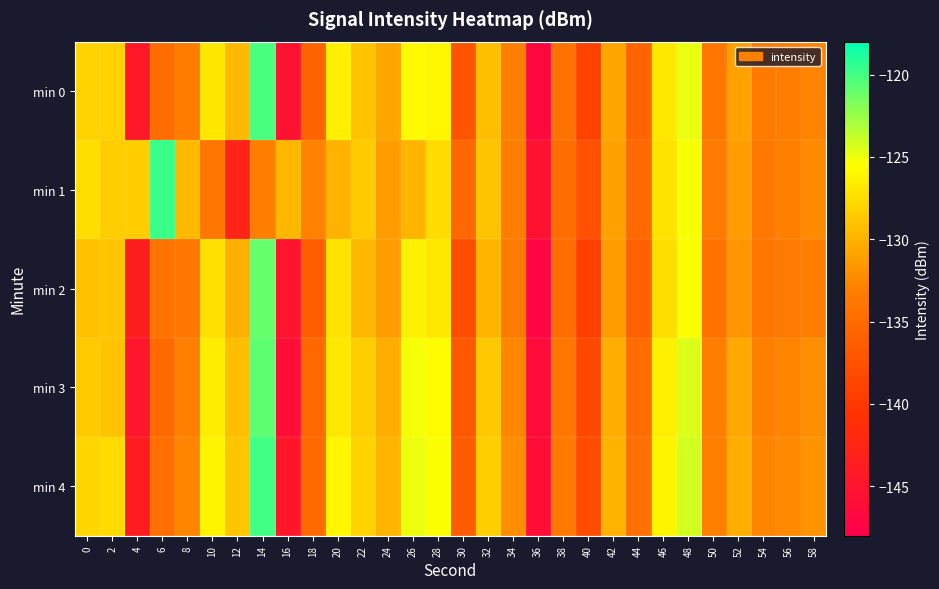

Reading left to right, extract all data points from this chart.

min 0: 0=-128.0	2=-128.1	4=-144.3	6=-134.9	8=-133.3	10=-126.9	12=-129.6	14=-120.2	16=-145.4	18=-135.7	20=-126.4	22=-129.0	24=-130.7	26=-125.8	28=-126.0	30=-137.1	32=-129.2	34=-132.9	36=-146.7	38=-134.4	40=-139.0	42=-130.8	44=-135.6	46=-126.8	48=-124.9	50=-133.8	52=-131.0	54=-133.4	56=-133.1	58=-132.6
min 1: 0=-127.4	2=-128.4	4=-128.4	6=-119.7	8=-129.5	10=-133.8	12=-142.6	14=-133.2	16=-129.7	18=-132.7	20=-130.0	22=-128.5	24=-131.2	26=-129.8	28=-127.6	30=-135.4	32=-128.9	34=-133.1	36=-145.2	38=-134.8	40=-137.5	42=-131.0	44=-135.2	46=-127.1	48=-125.3	50=-133.5	52=-131.3	54=-133.7	56=-132.9	58=-132.3
min 2: 0=-129.1	2=-128.8	4=-143.5	6=-134.2	8=-133.8	10=-127.3	12=-130.1	14=-121.0	16=-144.9	18=-136.2	20=-127.1	22=-129.5	24=-131.2	26=-126.3	28=-126.8	30=-137.9	32=-129.8	34=-133.5	36=-147.1	38=-134.9	40=-139.2	42=-131.3	44=-136.1	46=-127.4	48=-125.5	50=-134.3	52=-131.7	54=-133.9	56=-133.5	58=-133.1
min 3: 0=-128.5	2=-129.0	4=-144.8	6=-135.1	8=-133.0	10=-126.5	12=-129.2	14=-120.8	16=-145.9	18=-135.3	20=-126.8	22=-128.4	24=-130.2	26=-125.3	28=-125.7	30=-136.8	32=-128.7	34=-132.5	36=-146.2	38=-133.9	40=-138.4	42=-130.3	44=-134.8	46=-126.4	48=-124.5	50=-133.2	52=-130.5	54=-132.9	56=-132.7	58=-132.1
min 4: 0=-127.9	2=-127.6	4=-143.8	6=-134.5	8=-132.7	10=-126.1	12=-128.8	14=-119.9	16=-144.6	18=-135.0	20=-126.0	22=-128.1	24=-129.8	26=-125.0	28=-125.4	30=-136.5	32=-128.4	34=-132.1	36=-145.9	38=-133.6	40=-138.0	42=-130.0	44=-134.5	46=-126.1	48=-124.2	50=-132.9	52=-130.2	54=-132.6	56=-132.4	58=-131.8